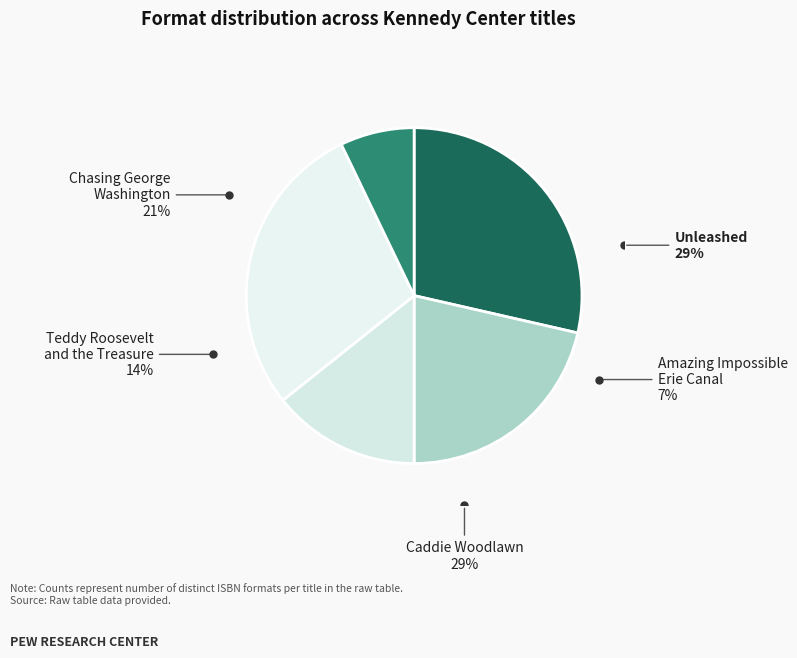

To the nearest percent, what portion does Chasing George Washington represent?

21%